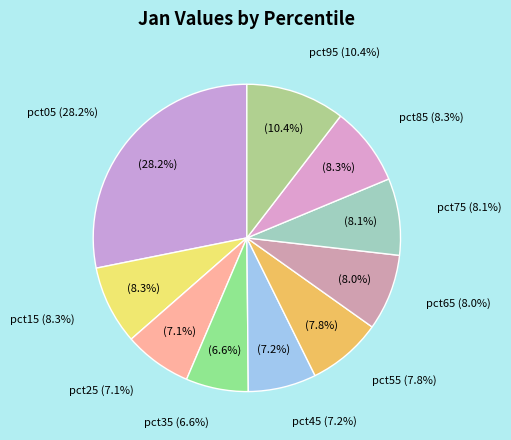

True or false: pct15 accounts for 20% of the total.

False